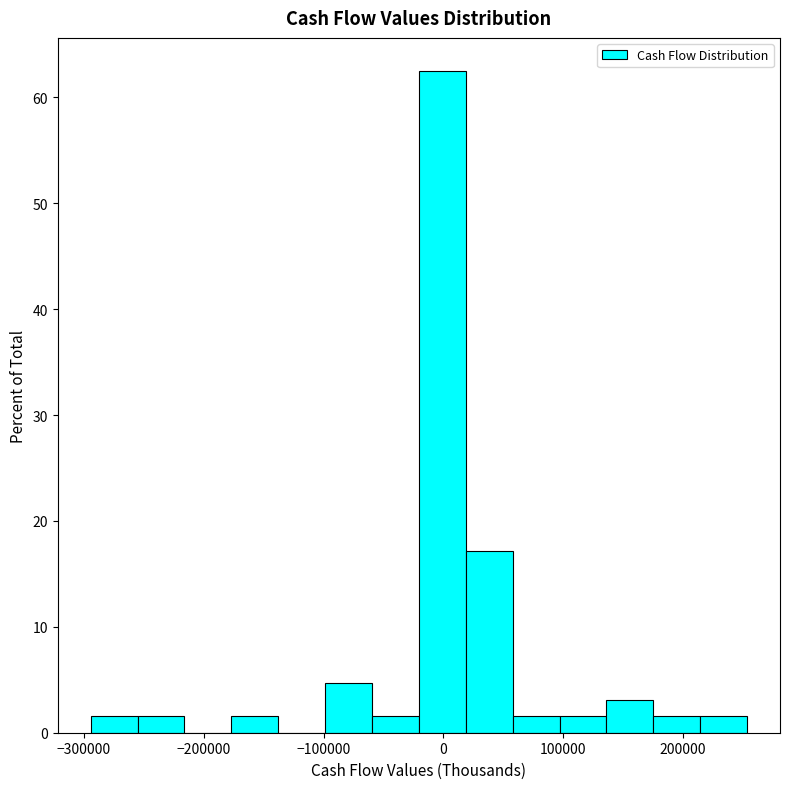

Around what value on the x-axis is the tallest bar? Give the approximate position of its centre, as read against the axis.

0